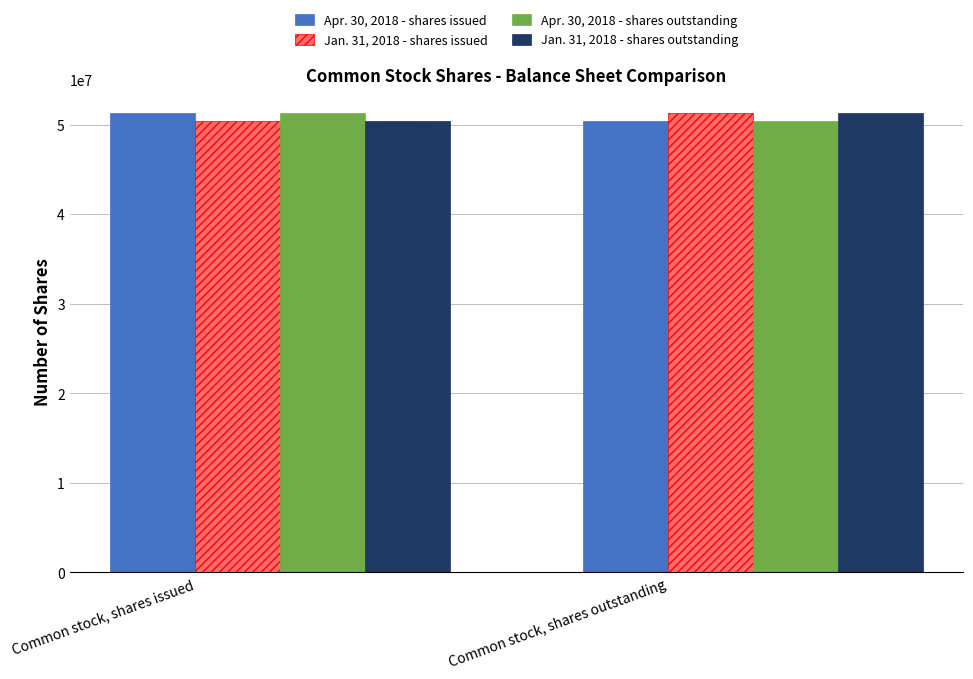

List the labels in order of Apr. 30, 2018 - shares outstanding value, smallest first.

Common stock, shares outstanding, Common stock, shares issued